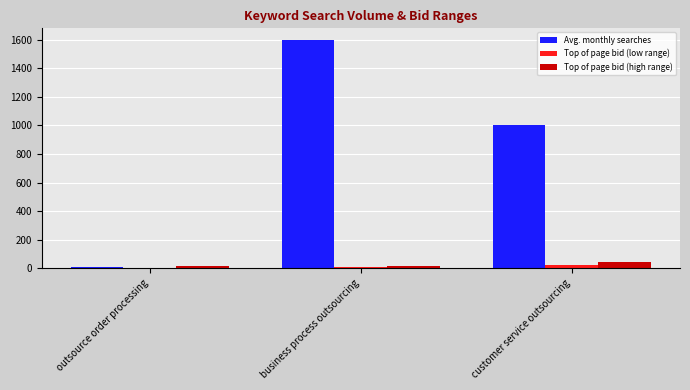

How many bars are there in each group?

3